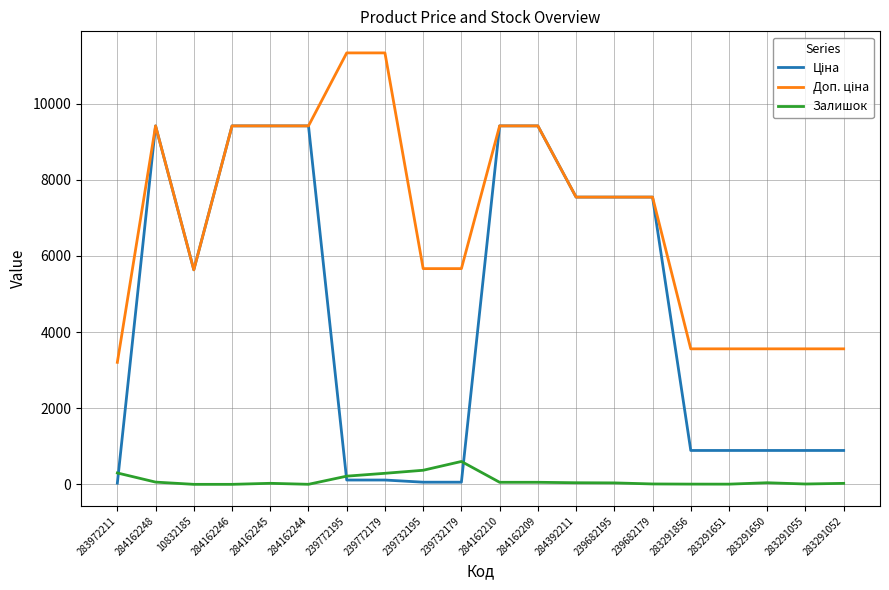

What is the maximum value for Залишок?

601.0